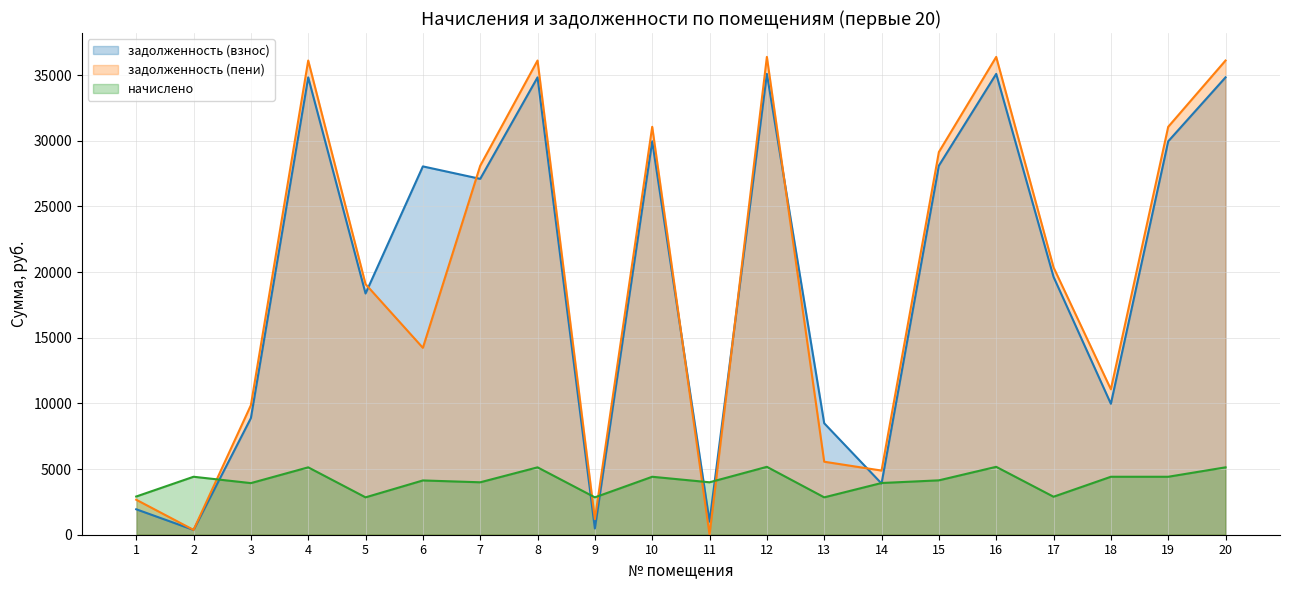

What is the difference between the maximum and minimum values in the начислено series?

2324.4